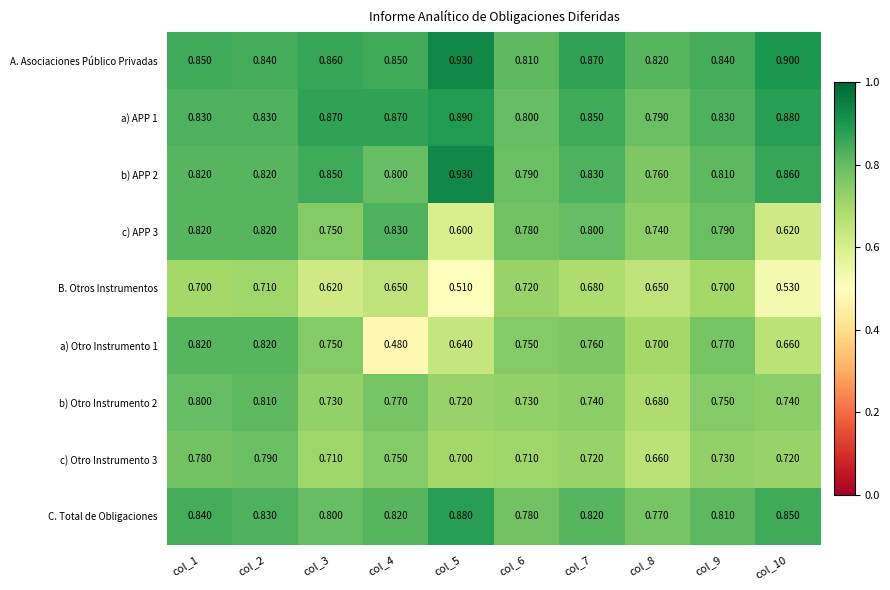

Is the value of C. Total de Obligaciones at col_4 greater than the value of B. Otros Instrumentos at col_5?

Yes